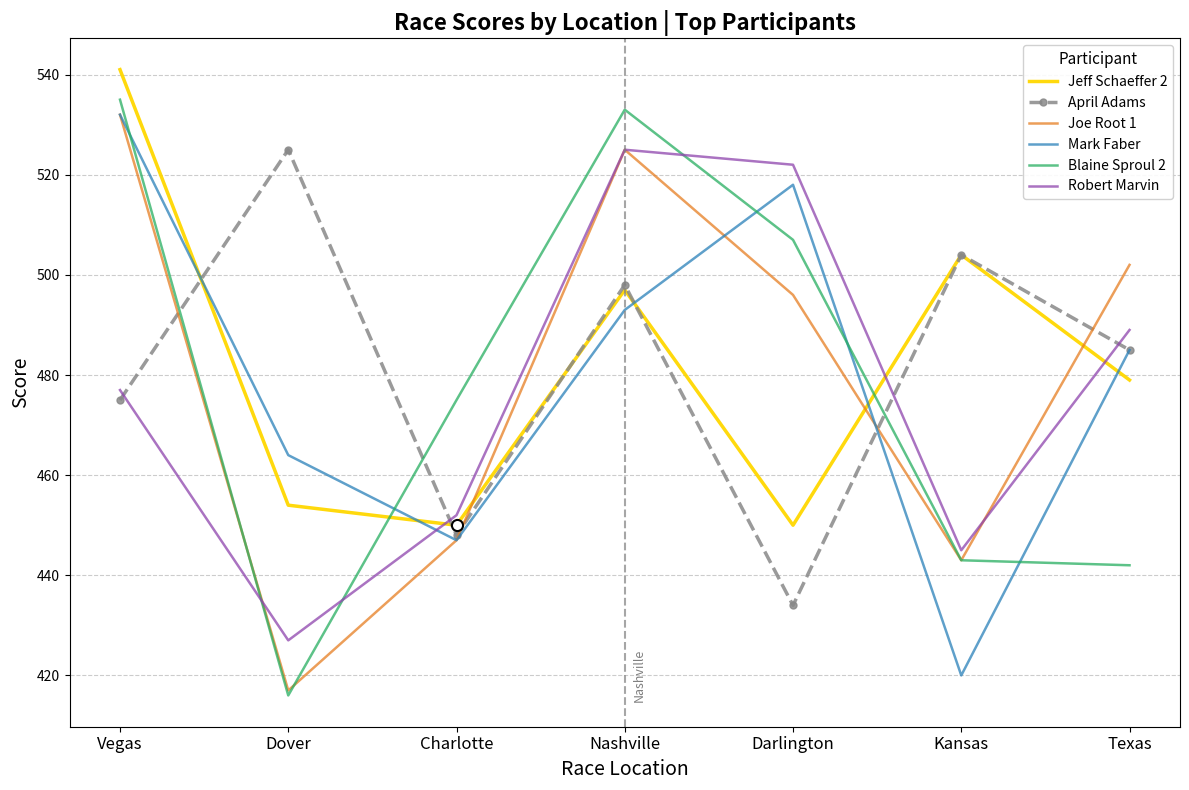

How many values in the Jeff Schaeffer 2 series are below 479?

3